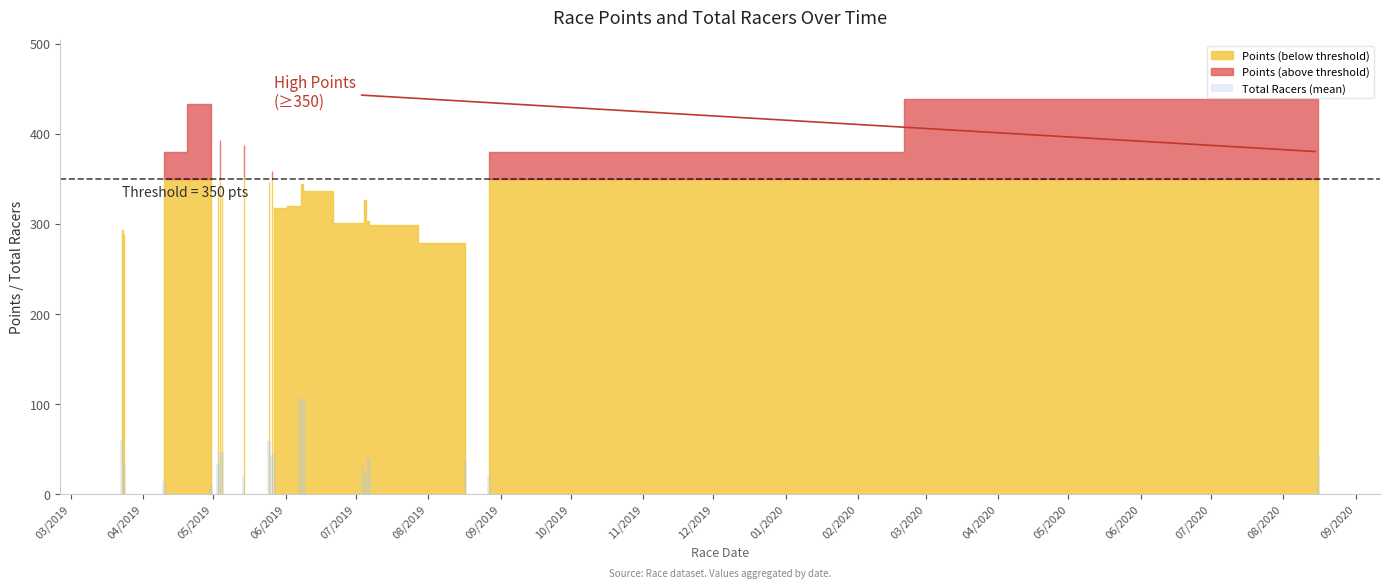

What is the sum of all values?

963.5